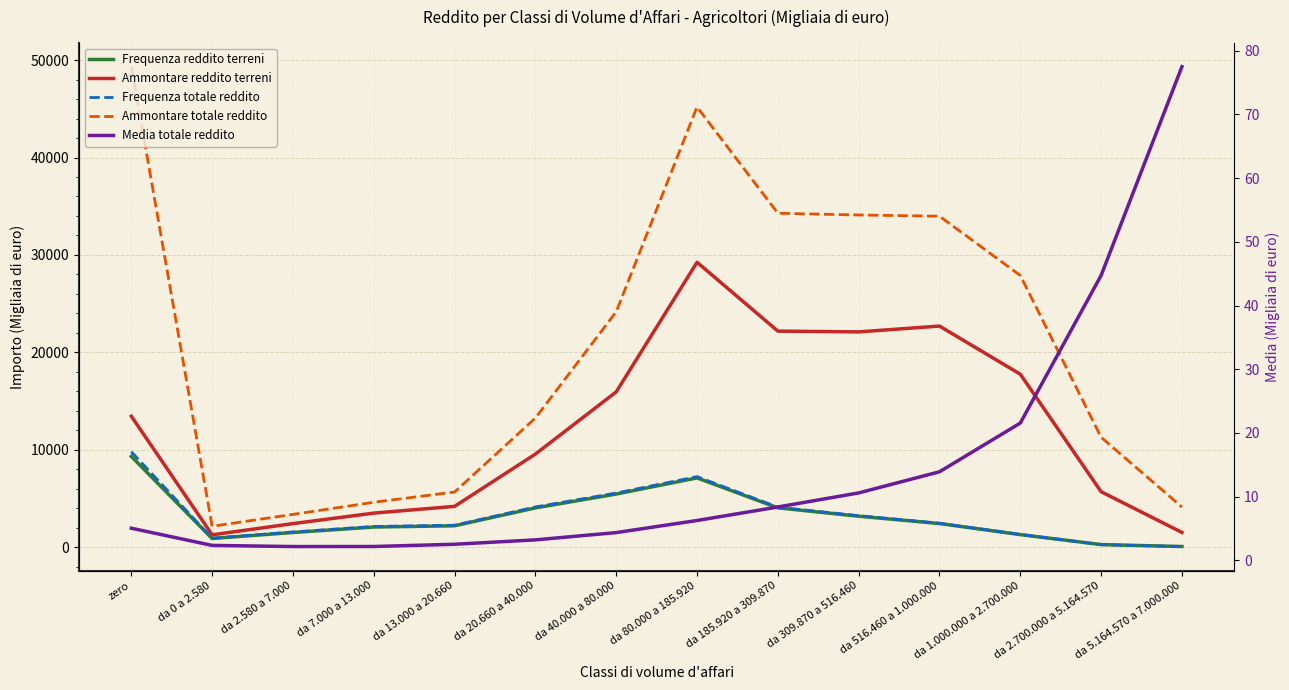

What is the highest value of the Media totale reddito series?

77.5